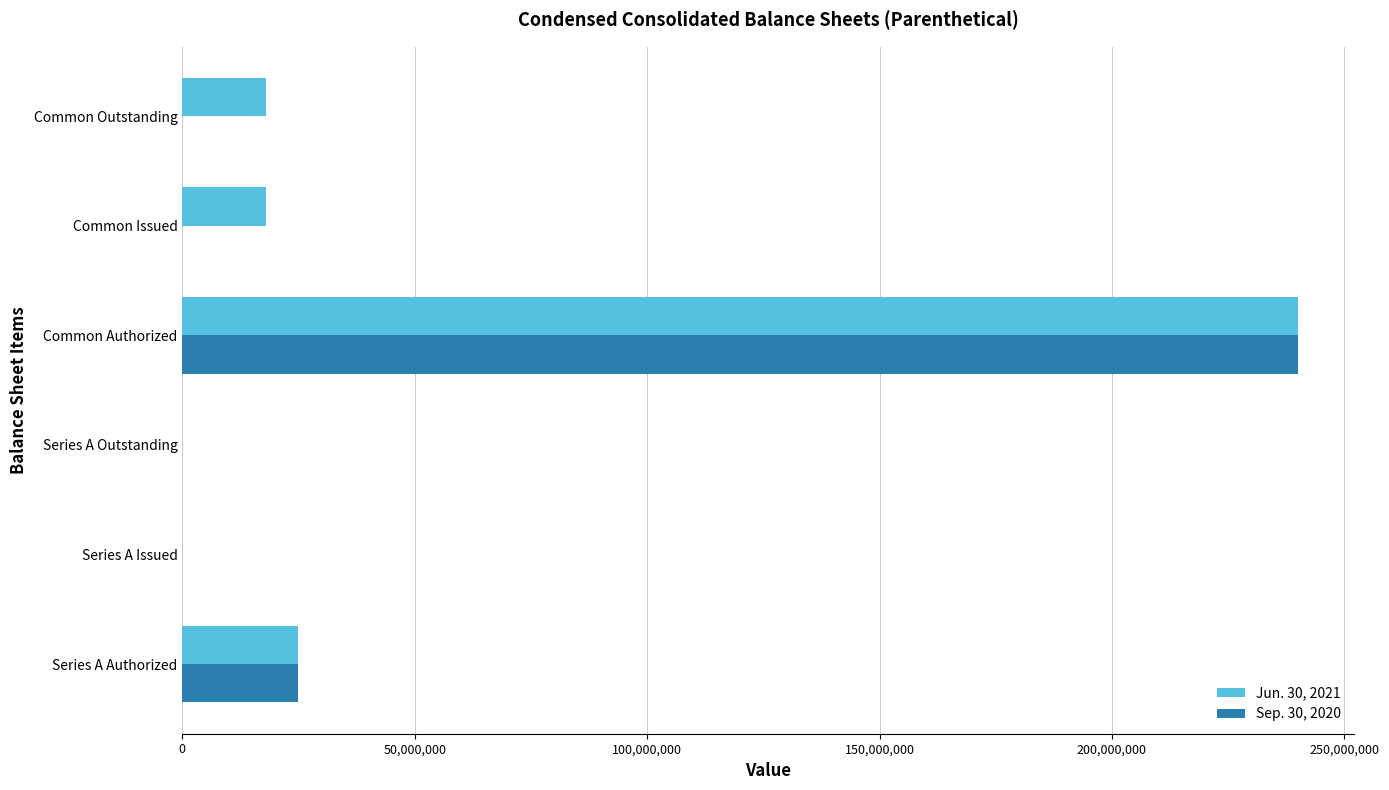

Is the value of Jun. 30, 2021 at Common Outstanding greater than the value of Sep. 30, 2020 at Common Issued?

Yes